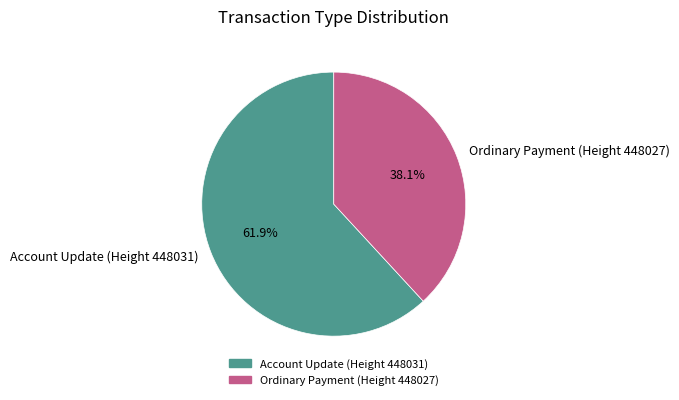

True or false: Ordinary Payment (Height 448027) accounts for 27% of the total.

False